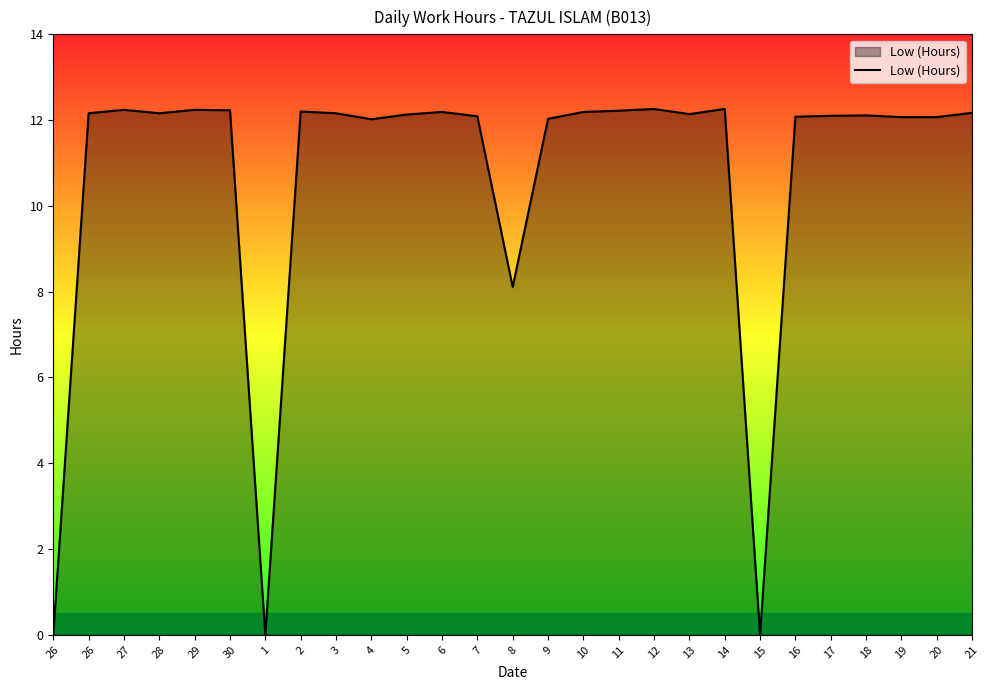

Where is the data nearest to the value 6?

8